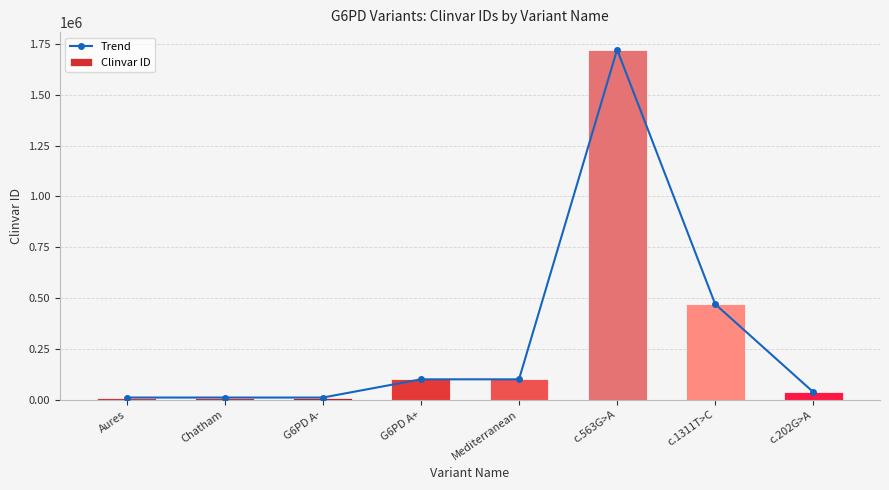

Reading right to left, what are all the values shown in this chart?

Trend: c.202G>A=37123	c.1311T>C=470162	c.563G>A=1722728	Mediterranean=100057	G6PD A+=100055	G6PD A-=10361	Chatham=10363	Aures=10402
Clinvar ID: c.202G>A=37123	c.1311T>C=470162	c.563G>A=1722728	Mediterranean=100057	G6PD A+=100055	G6PD A-=10361	Chatham=10363	Aures=10402